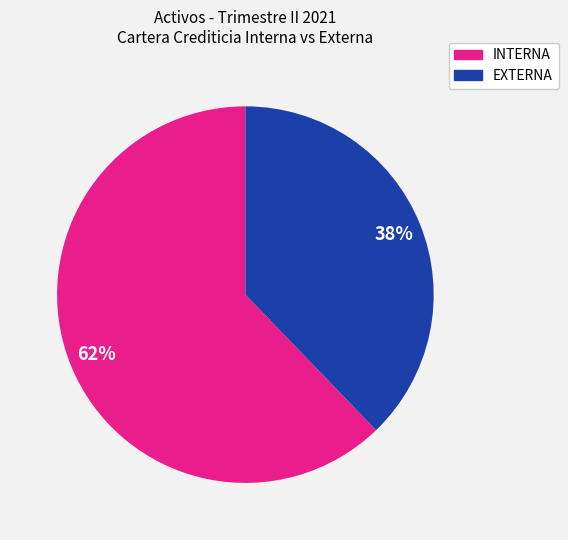

To the nearest percent, what is the average slice percentage?

50%